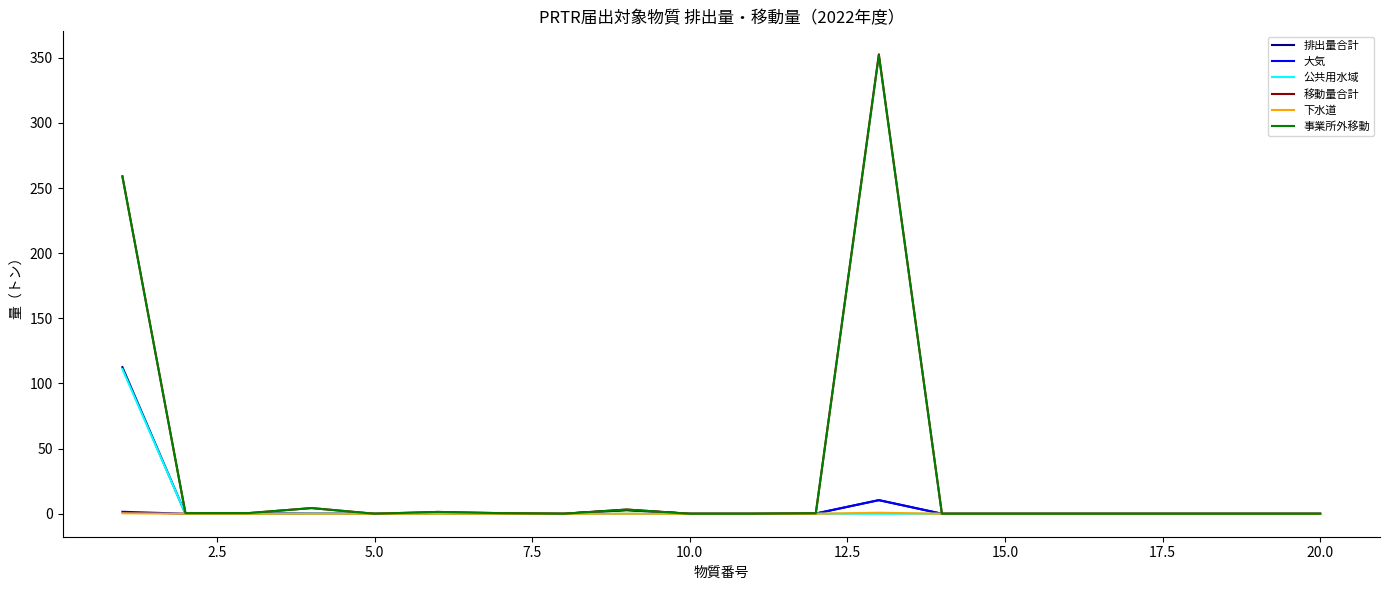

Which series has the largest range (max minus min)?

移動量合計